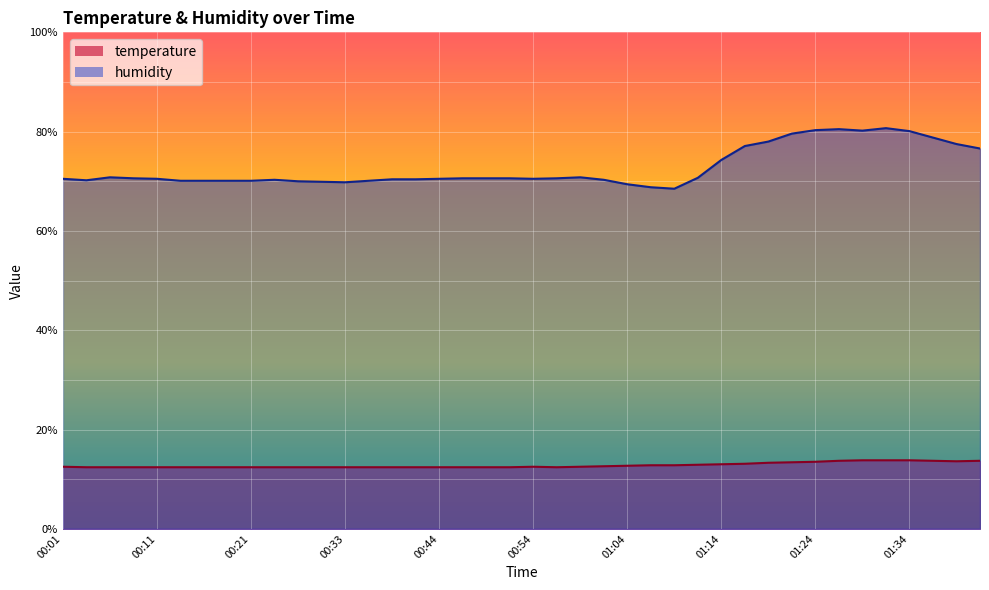

Which series changed the most between 00:56 and 01:09?

humidity